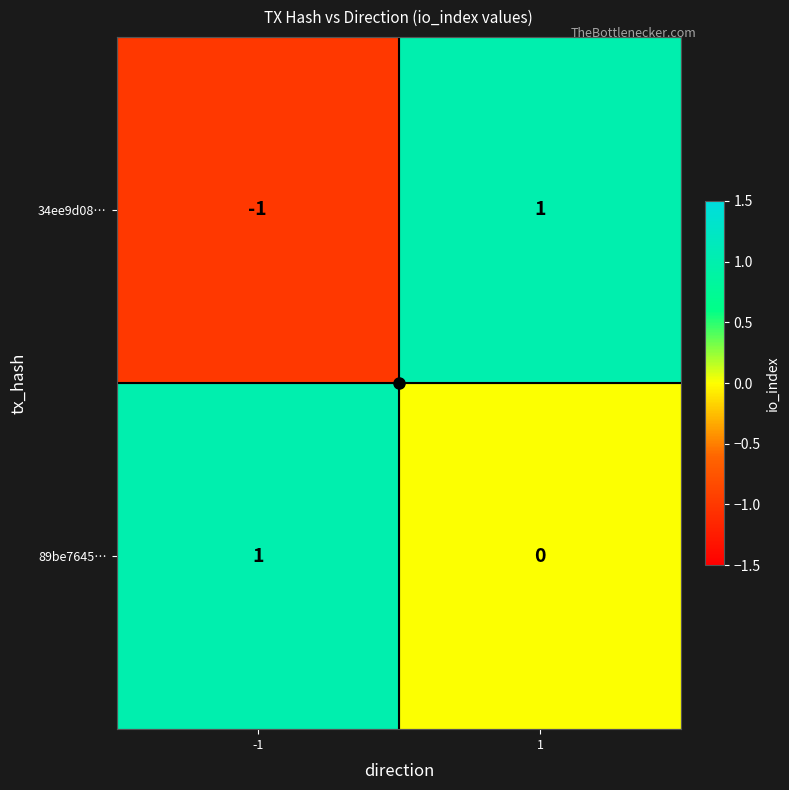

What is the minimum value shown in the chart?

-1